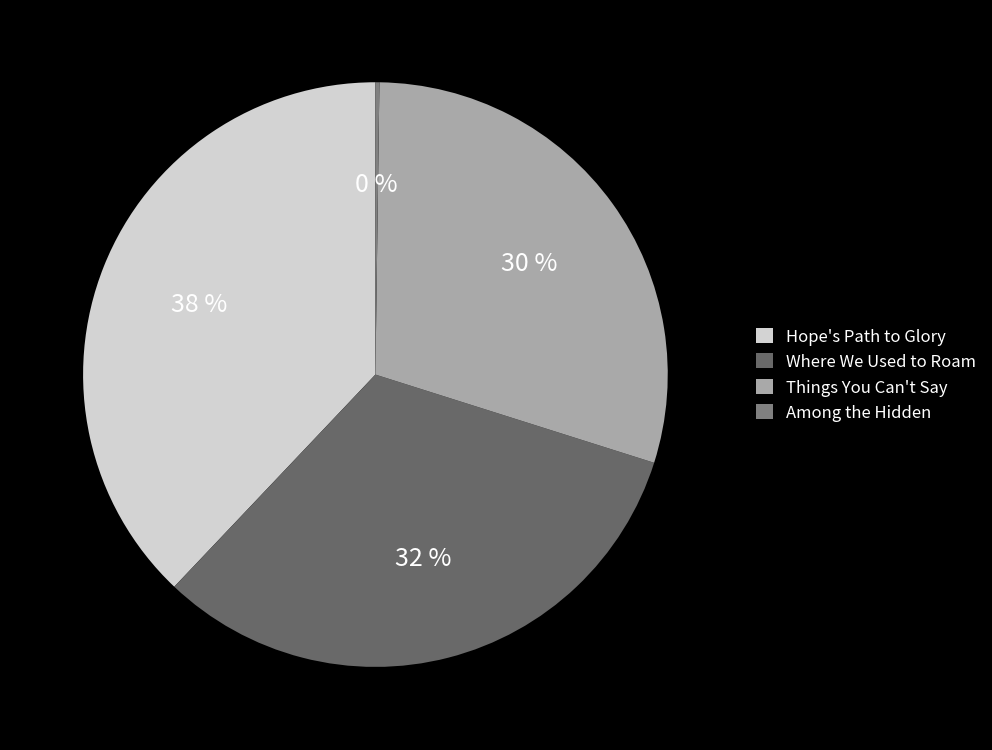

The Things You Can't Say slice represents 30% of the pie. True or false?

True